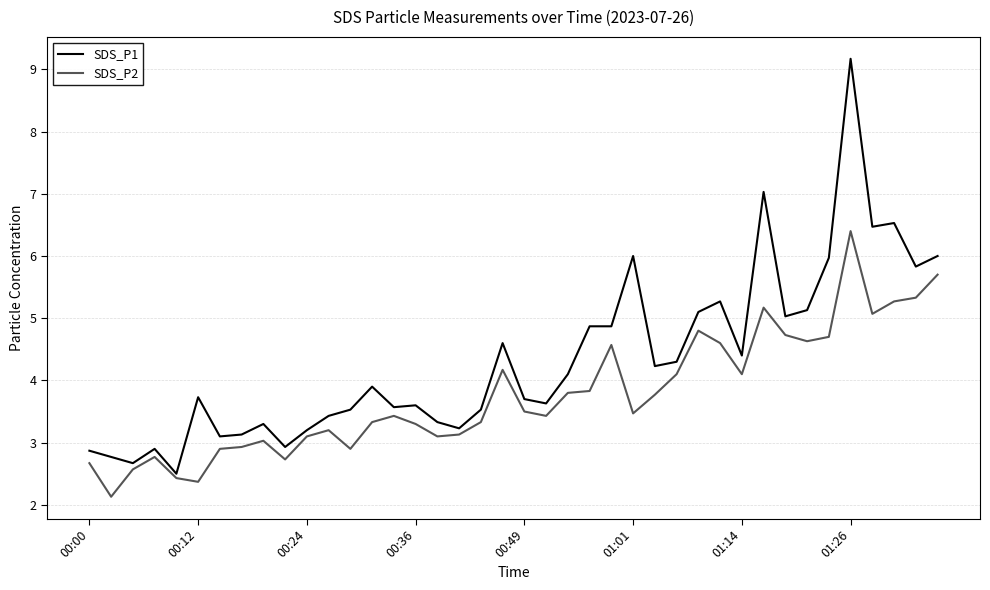

What is the minimum value shown in the chart?

2.1